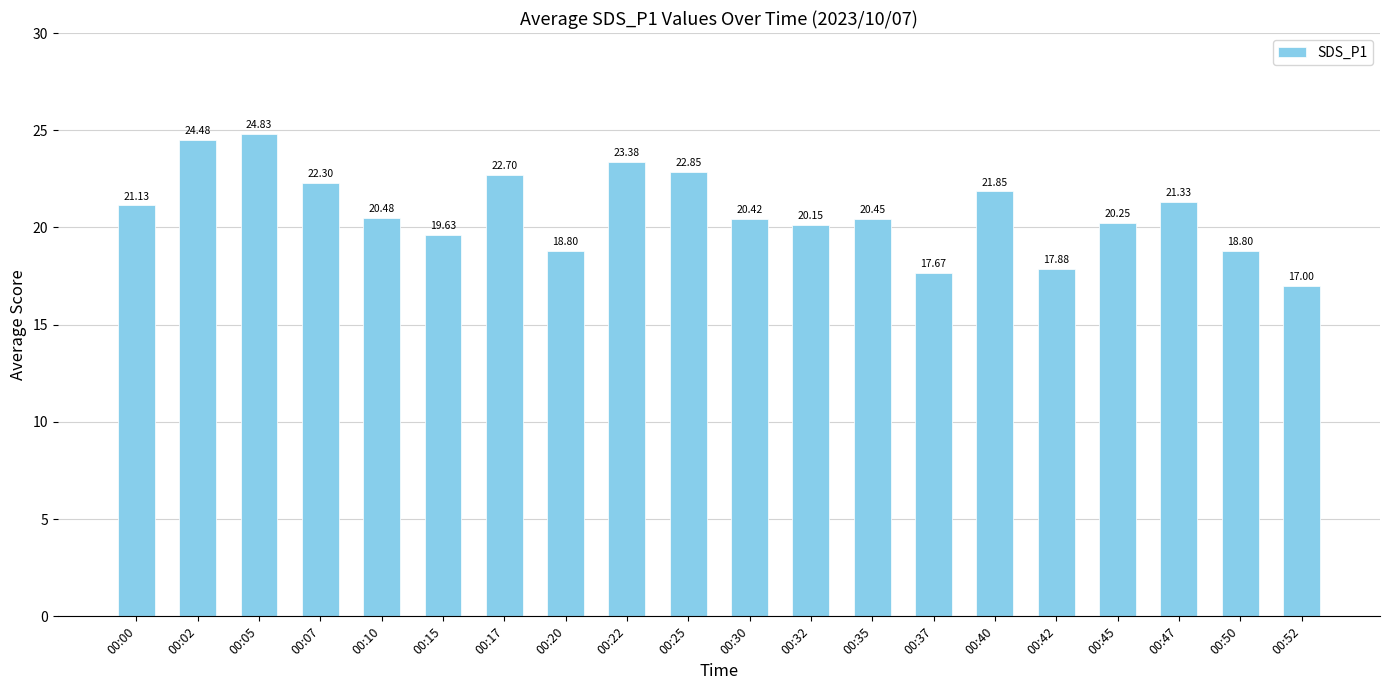

What is the sum of all values?

416.4